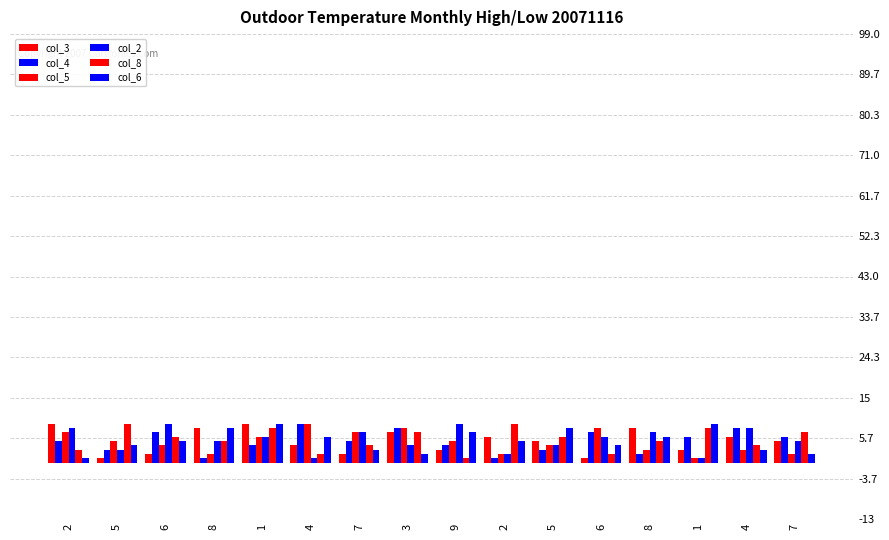

Reading right to left, list all the values displayed in this chart.

col_3: 7=5	4=6	1=3	8=8	6=1	5=5	2=6	9=3	3=7	7=2	4=4	1=9	8=8	6=2	5=1	2=9
col_4: 7=6	4=8	1=6	8=2	6=7	5=3	2=1	9=4	3=8	7=5	4=9	1=4	8=1	6=7	5=3	2=5
col_5: 7=2	4=3	1=1	8=3	6=8	5=4	2=2	9=5	3=8	7=7	4=9	1=6	8=2	6=4	5=5	2=7
col_2: 7=5	4=8	1=1	8=7	6=6	5=4	2=2	9=9	3=4	7=7	4=1	1=6	8=5	6=9	5=3	2=8
col_8: 7=7	4=4	1=8	8=5	6=2	5=6	2=9	9=1	3=7	7=4	4=2	1=8	8=5	6=6	5=9	2=3
col_6: 7=2	4=3	1=9	8=6	6=4	5=8	2=5	9=7	3=2	7=3	4=6	1=9	8=8	6=5	5=4	2=1